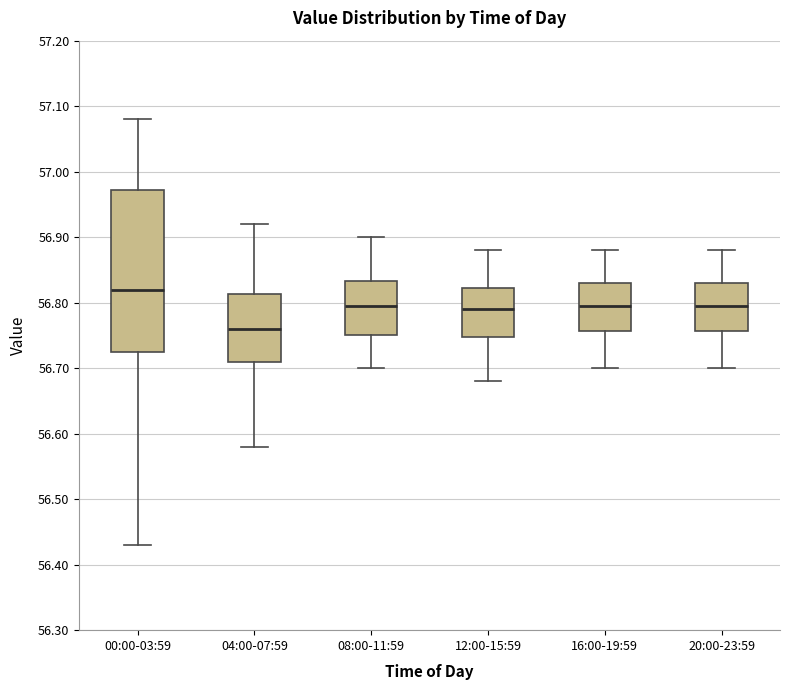

Where does the median line of the box for 04:00-07:59 sit on the y-axis? The values are not printed on the chart, so give them approximately, as read against the axis.

56.76